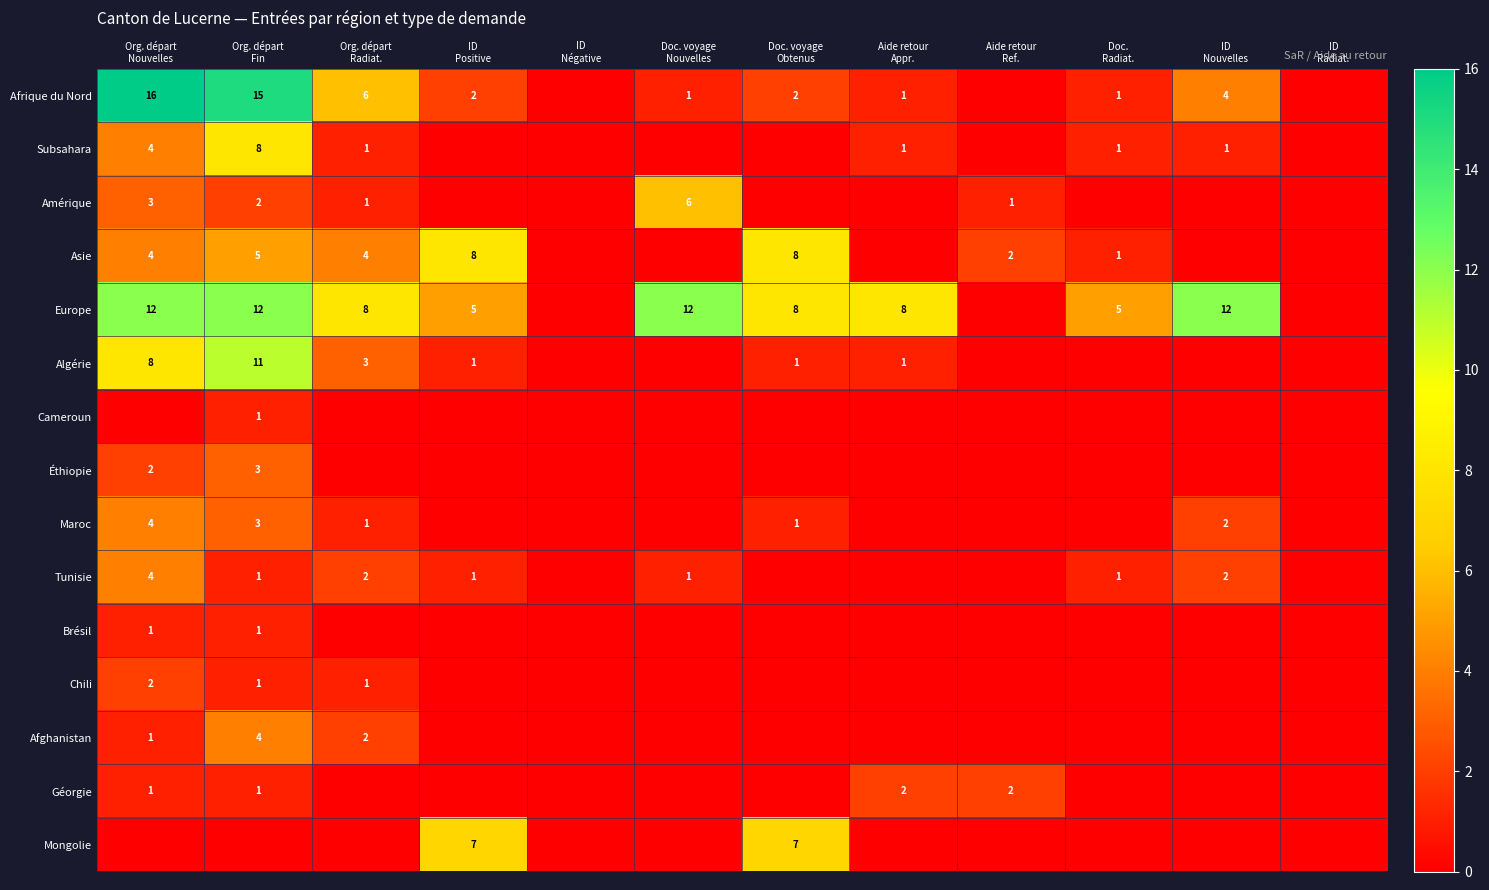

At which category is the sum across all series the highest?

Org. départ
Fin